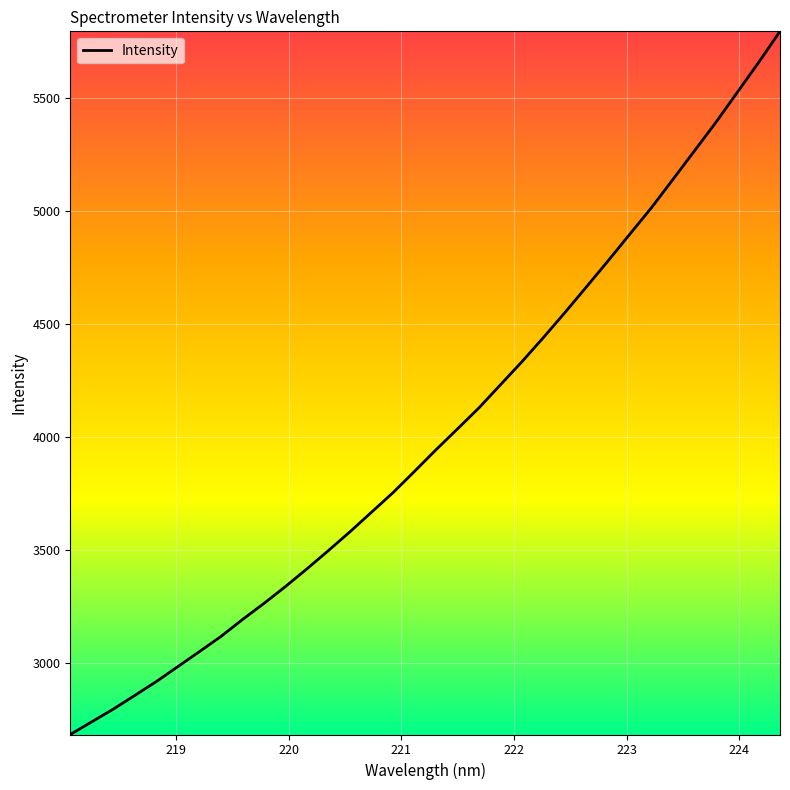

What is the difference between the second highest and minimum values?

2972.9